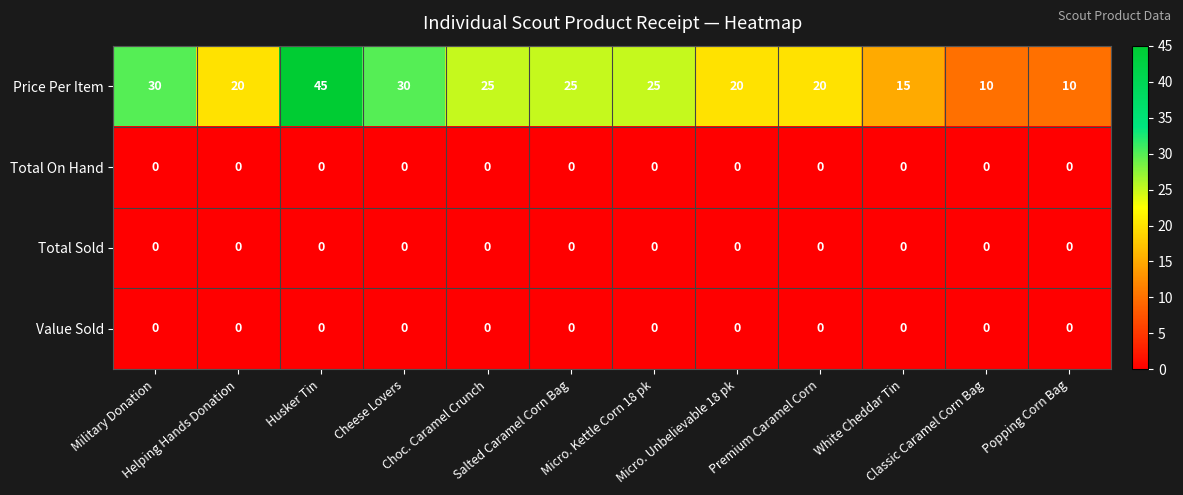

What is the maximum value for Price Per Item?

45